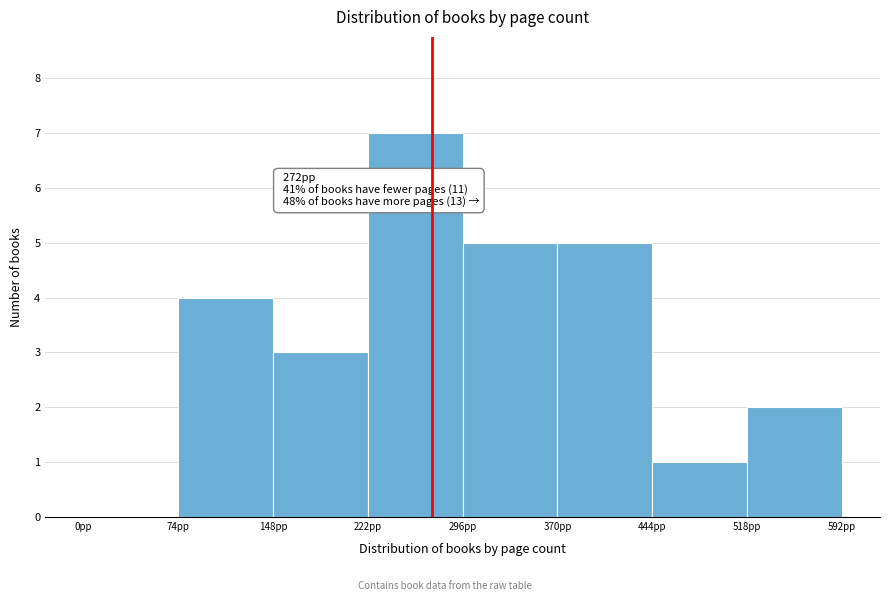

Over which range of the x-axis is the bar tallest?

222 to 296